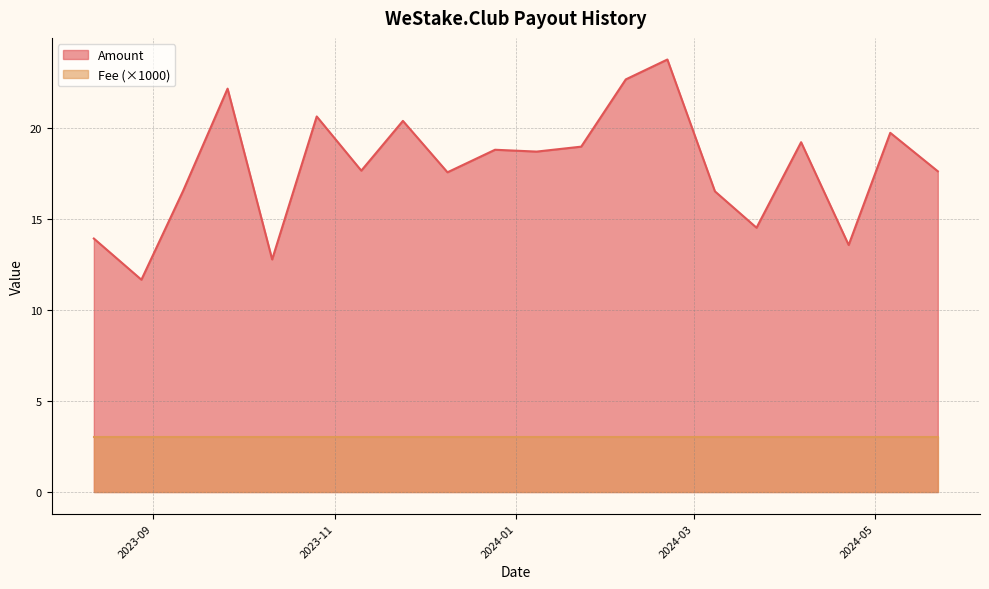

What is the greatest value displayed?

23.8